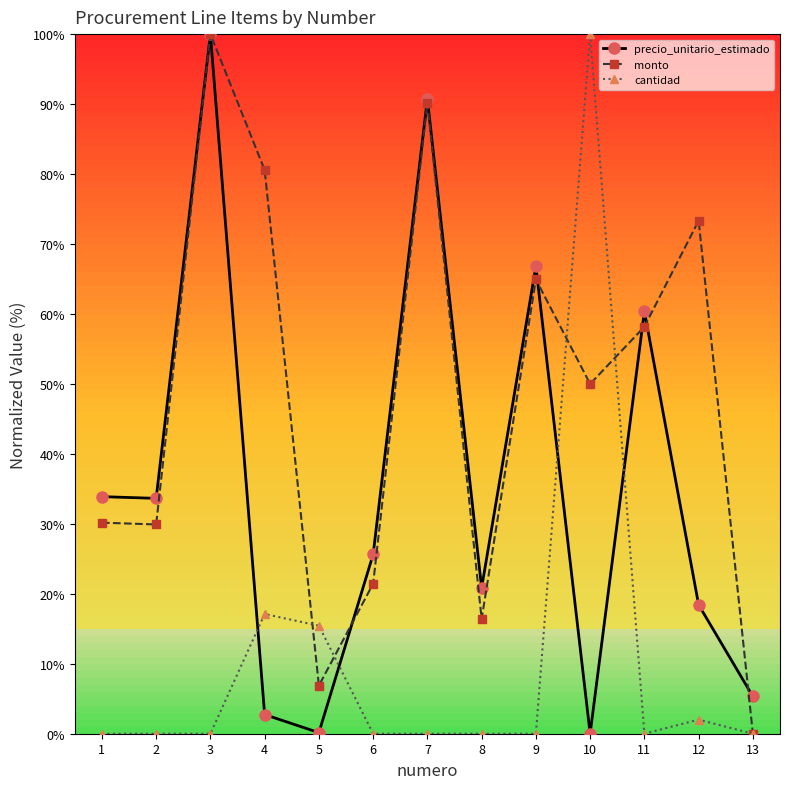

What is the spread (max minus min) of values at 3?

100.0